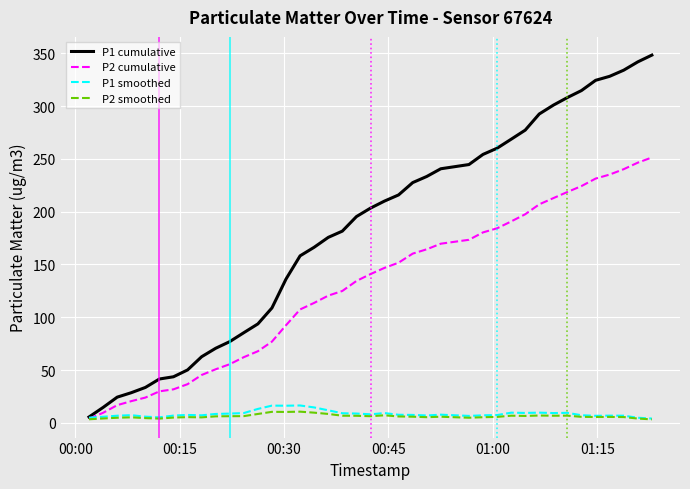

What is the highest value of the P2 smoothed series?

10.5